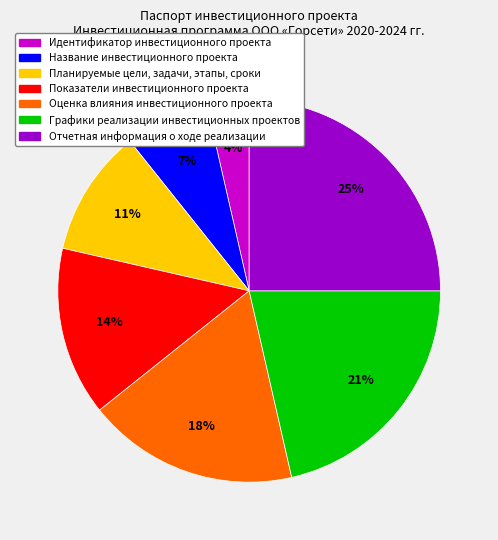

To the nearest percent, what portion does Идентификатор инвестиционного проекта represent?

4%